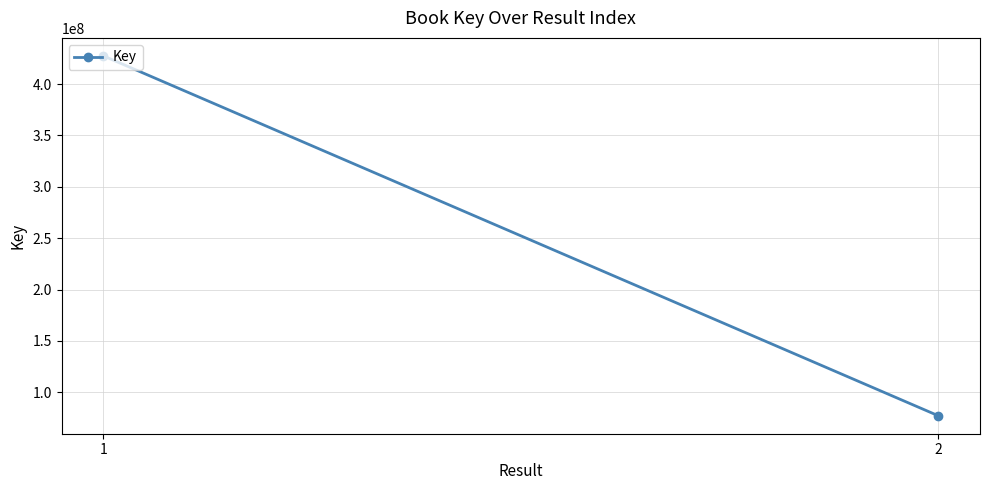

True or false: the data shows 612152414 at 1.

False